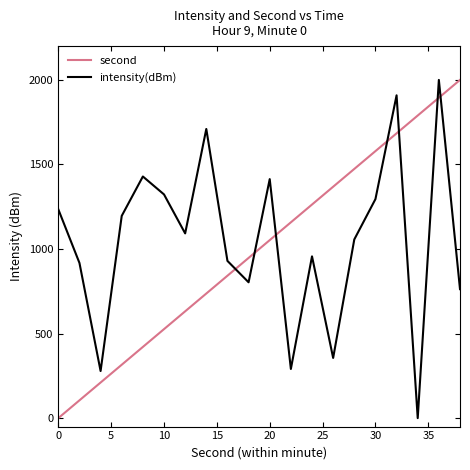

Count the number of categories in the chart.

20